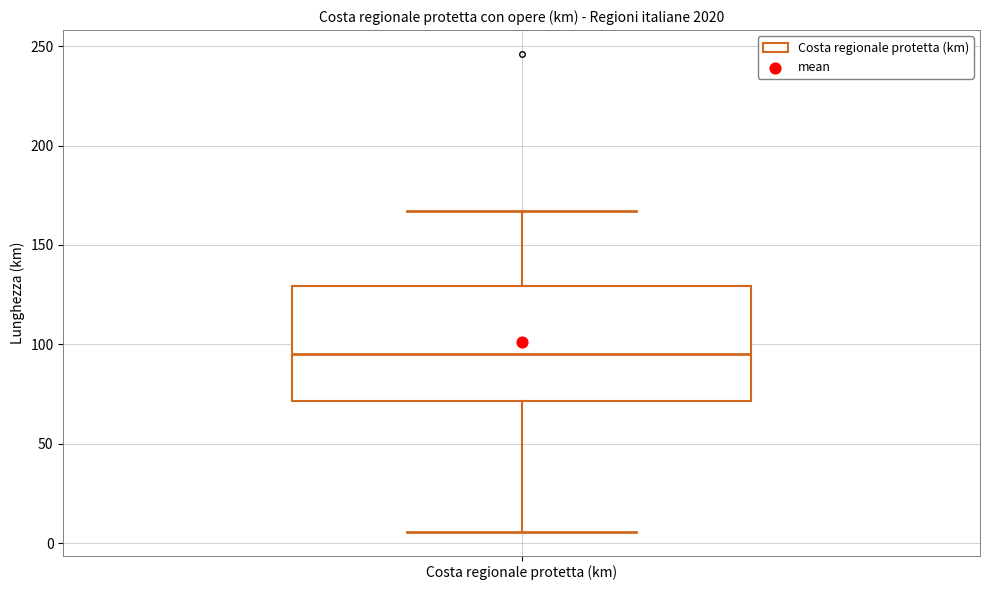

Transcribe this box plot: give where the median line is, the range the box spans, and where the two whiskers end, as read against the y-axis. The values are not printed on the chart, so give them approximately, as read against the axis.

median 95, box 70 to 130, whiskers 5 to 165